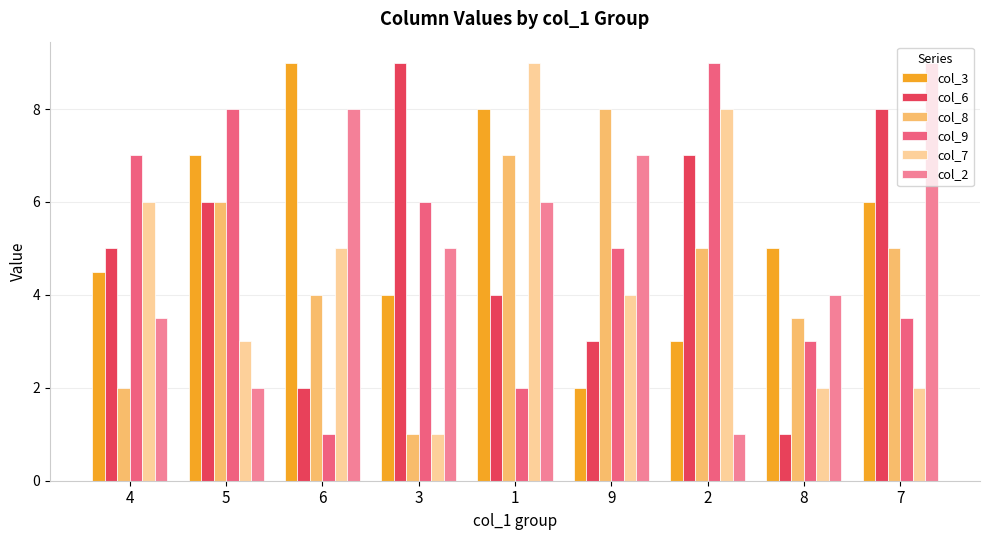

Count the col_6 values in the range 3 to 7.

5